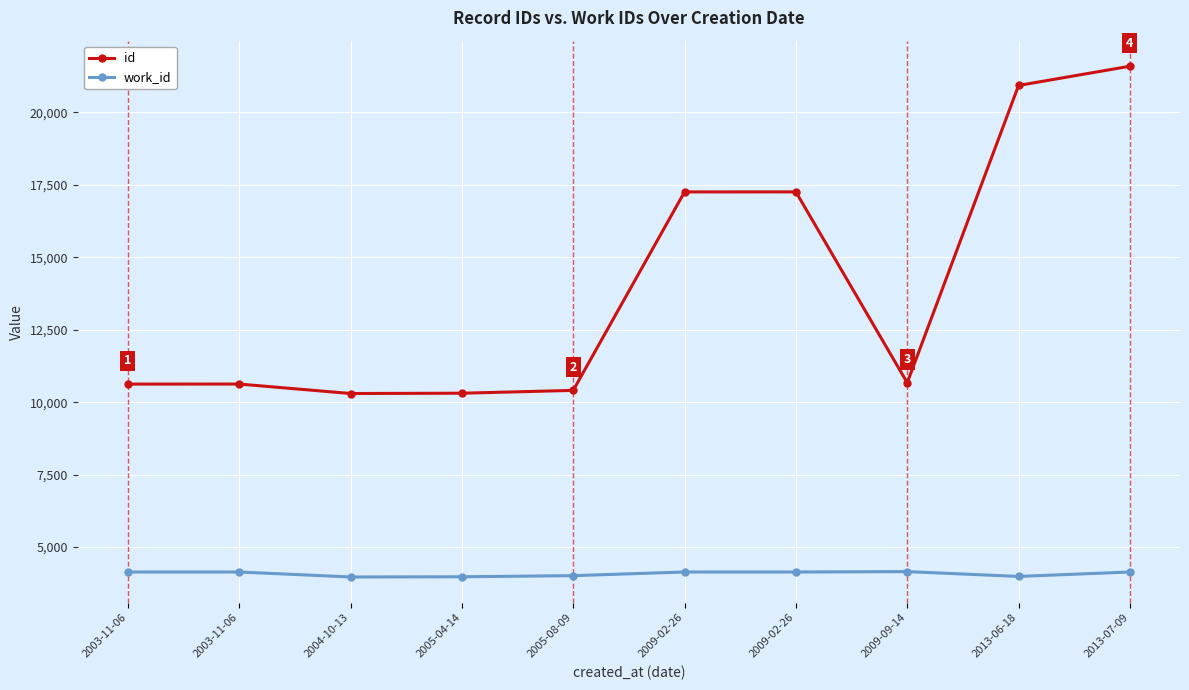

At which category does the chart reach its minimum across all series?

2004-10-13